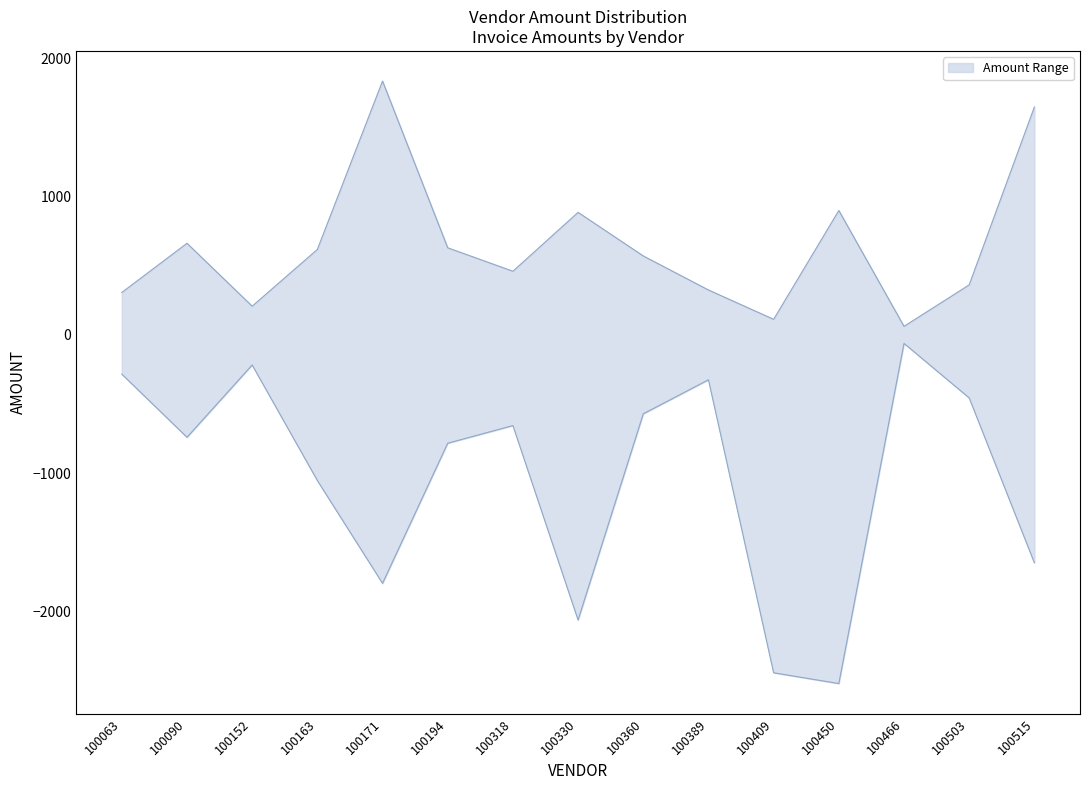

What is the spread (max minus min) of values at 100090?

1402.0